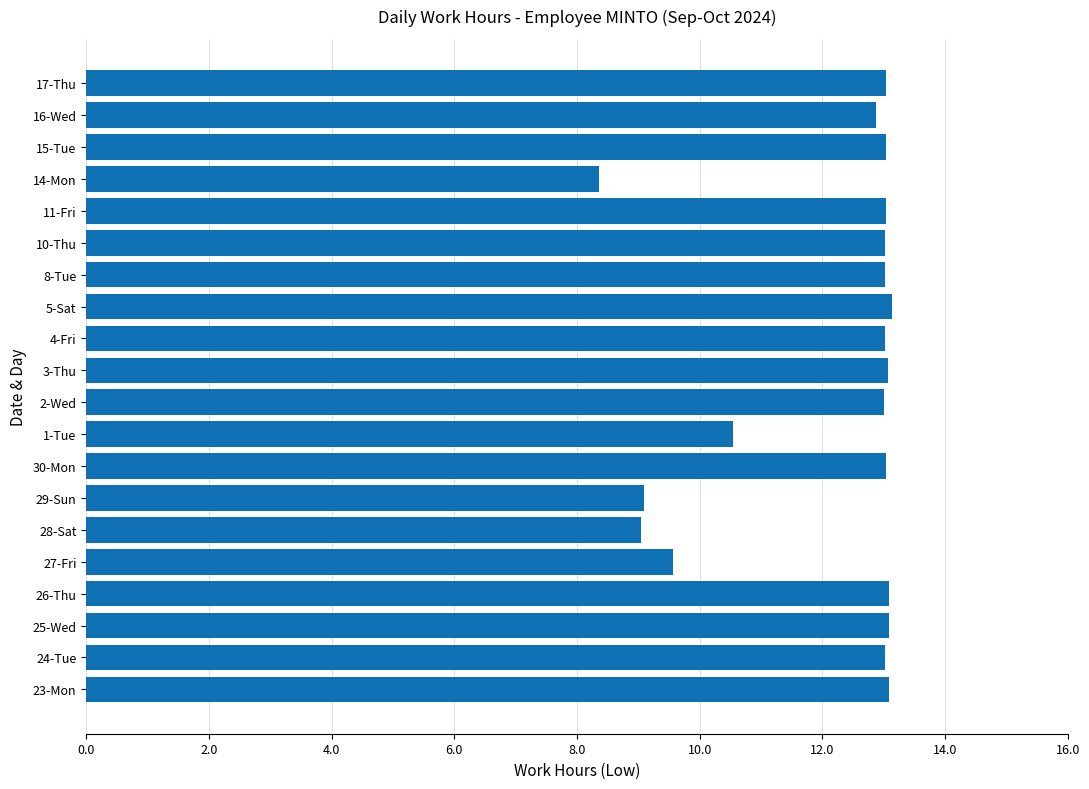

The value at 11-Fri is 21.5. True or false?

False